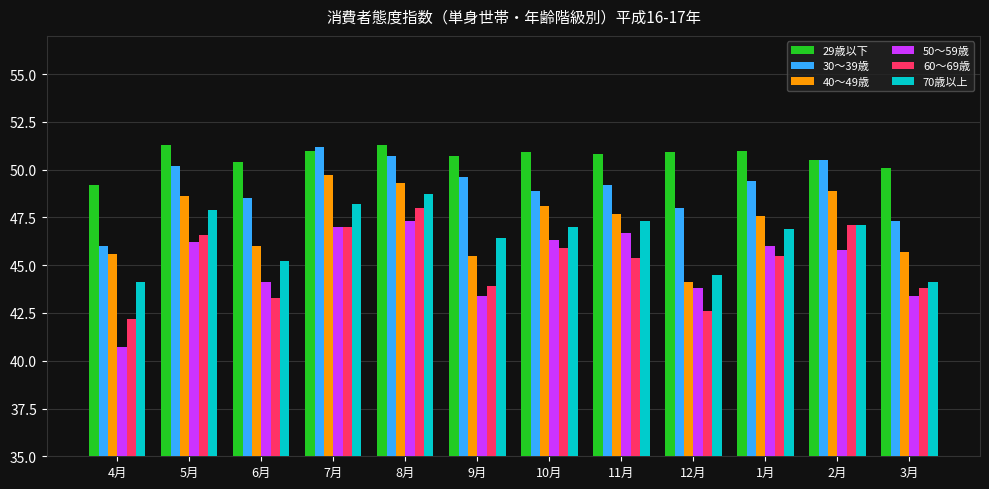

Rank the series at 4月 from lowest to highest value.

50～59歳, 60～69歳, 70歳以上, 40～49歳, 30～39歳, 29歳以下